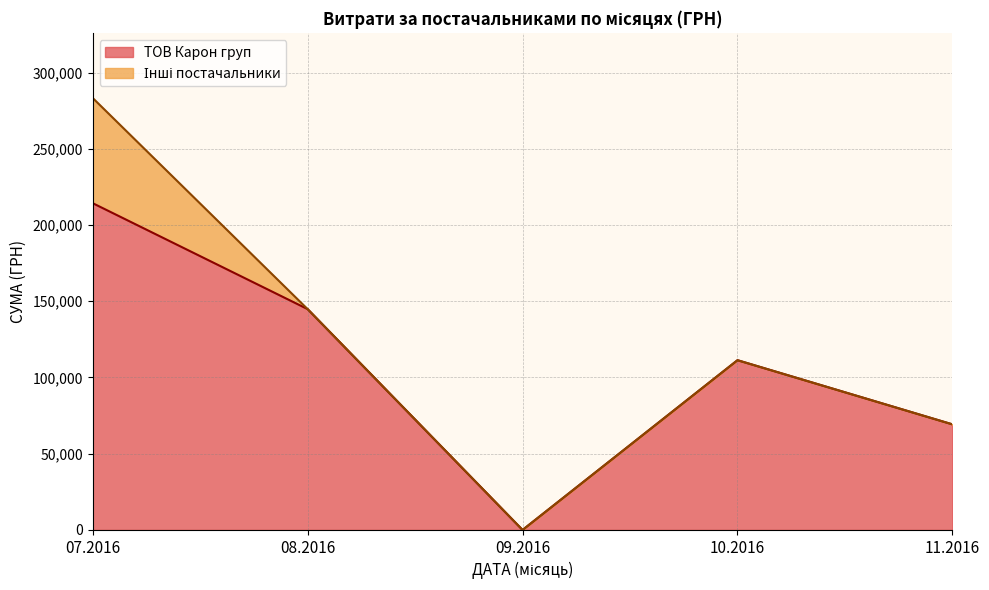

At which category is the sum across all series the highest?

07.2016